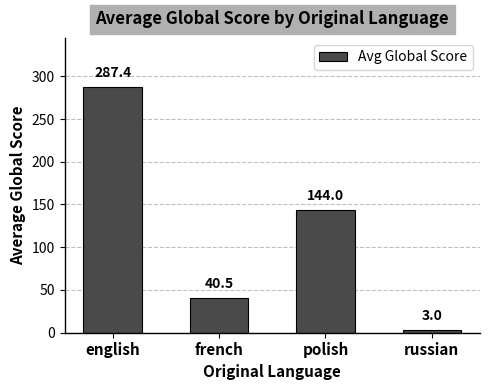

List the labels in order of value, largest first.

english, polish, french, russian